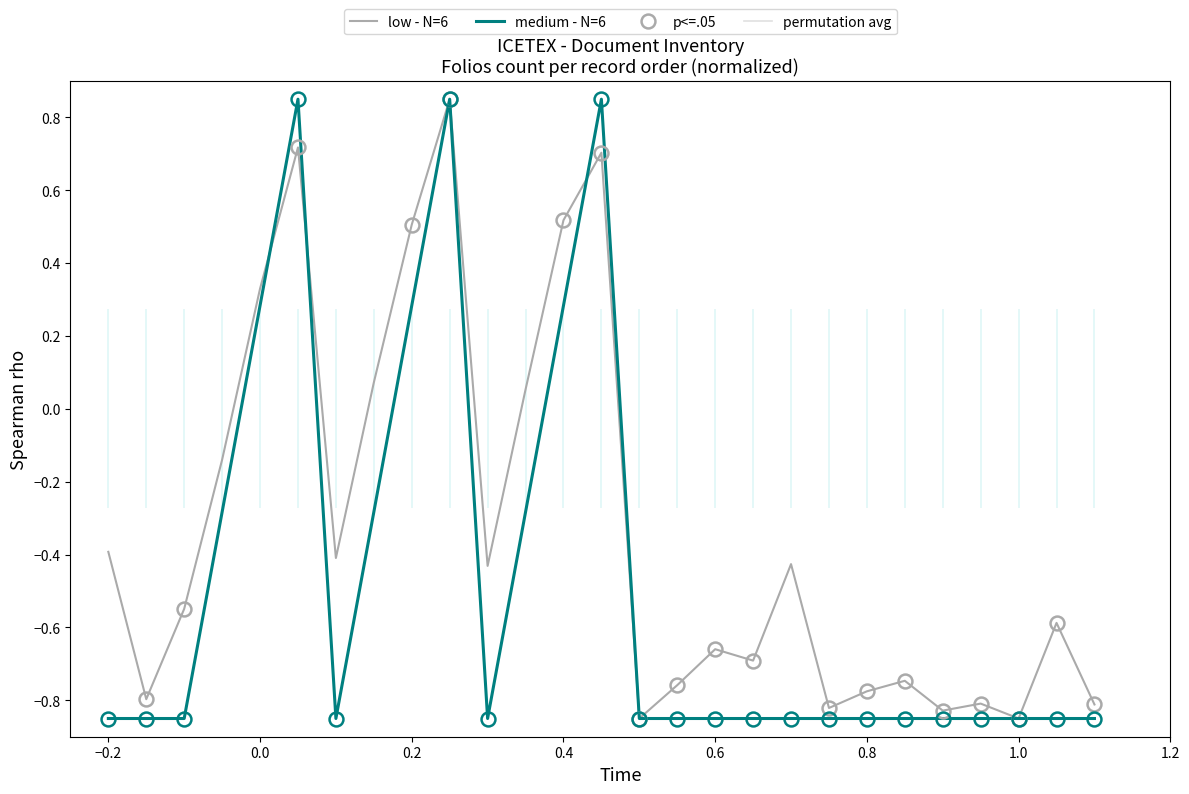

Is this an area chart (filled region under the line)?

No